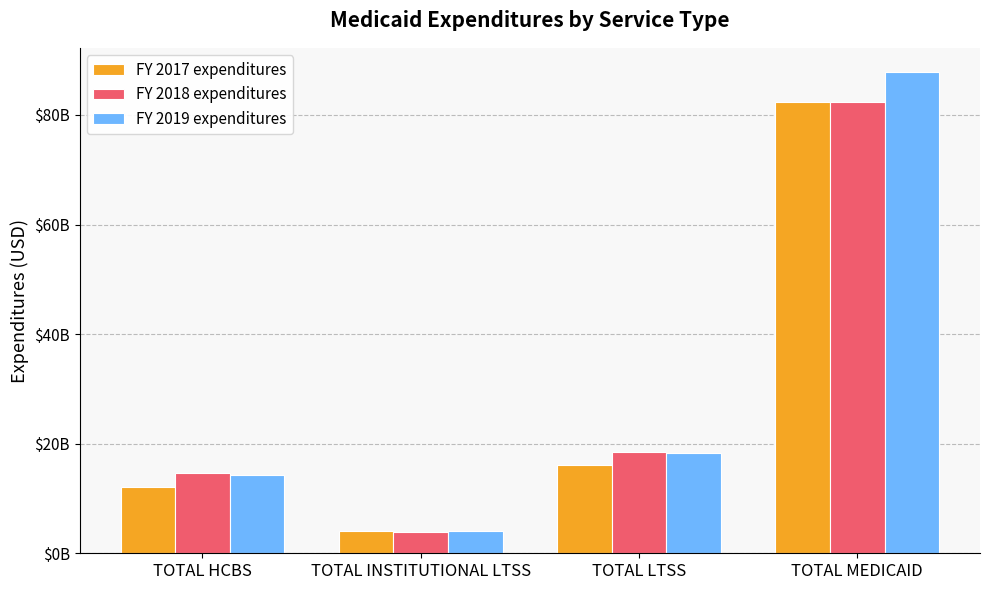

True or false: FY 2018 expenditures has a value of 25590592742 at TOTAL HCBS.

False